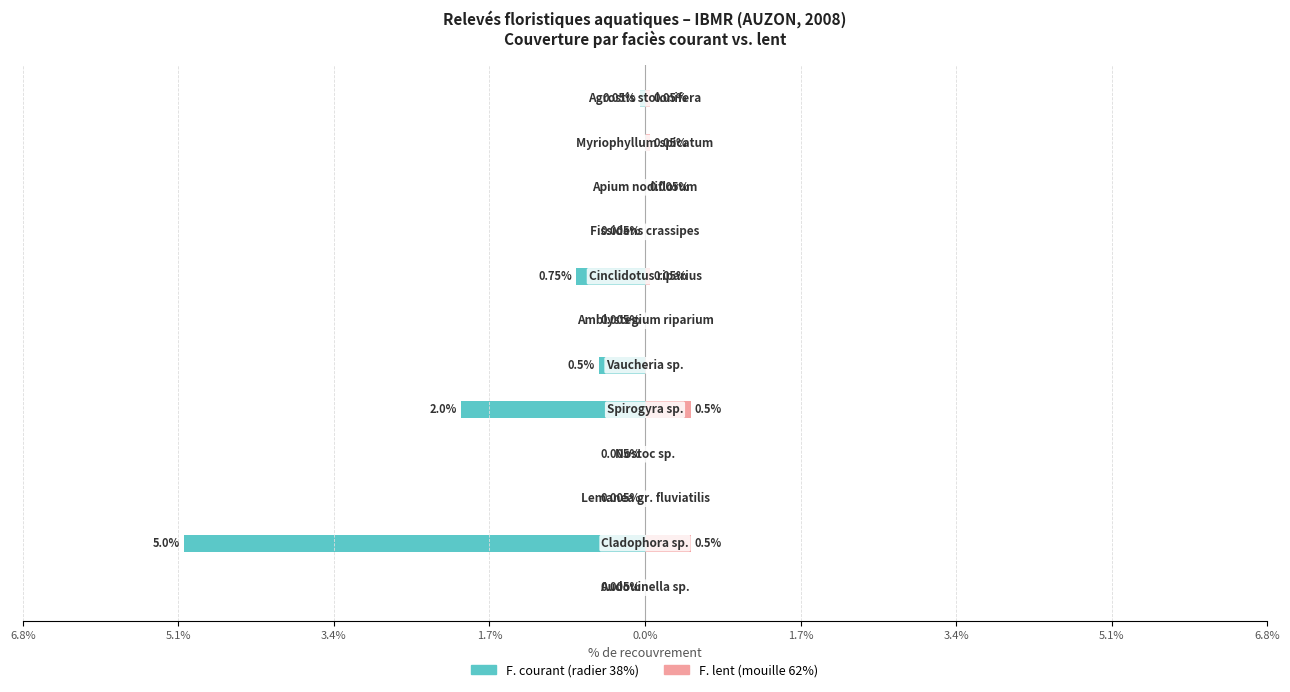

How many bars are there in each group?

2